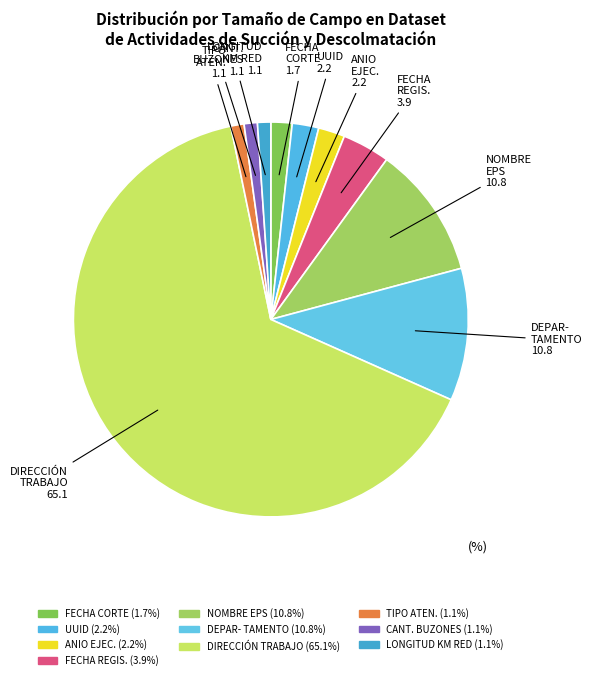

Which category has the smallest portion of the pie?

TIPO_ATENCION